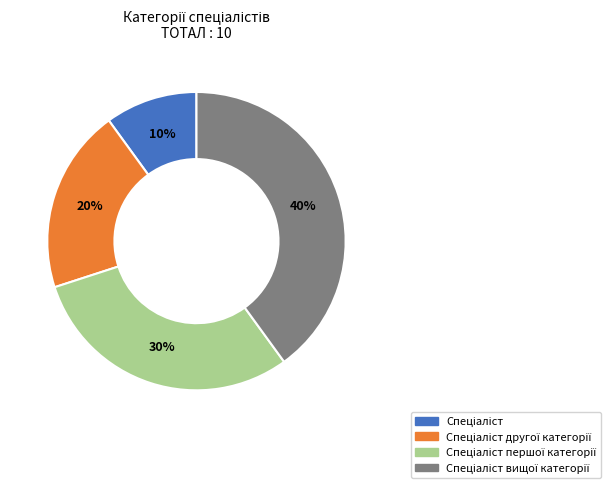

To the nearest percent, what is the average slice percentage?

25%